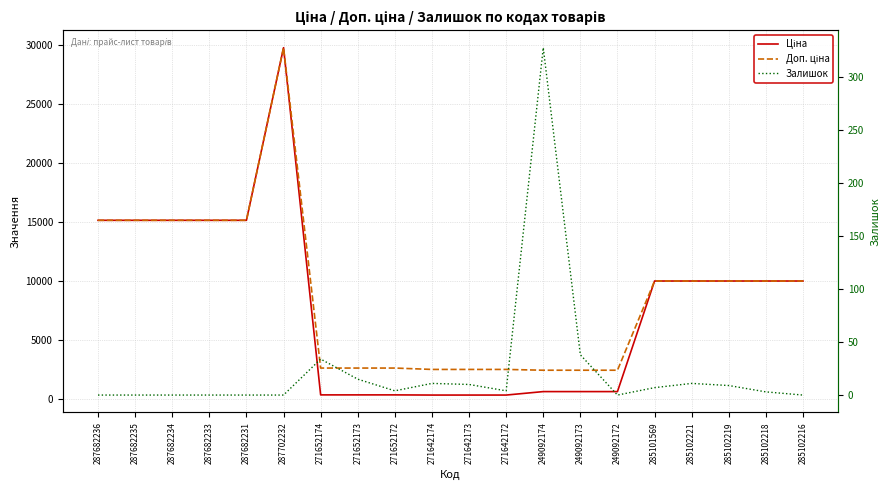

Which series has the widest spread of values?

Ціна